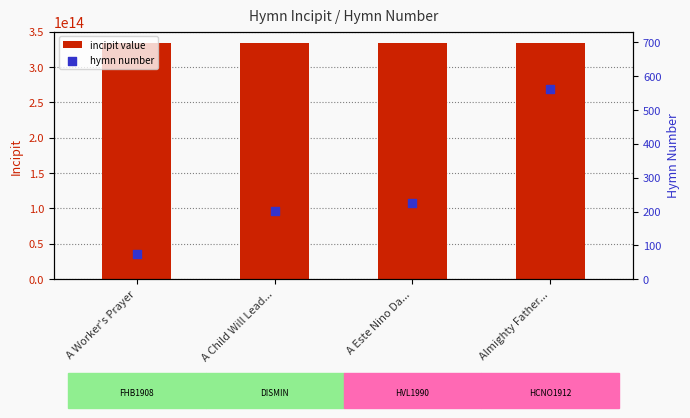

What is the total value across all series at A Worker's Prayer?

333432225543190